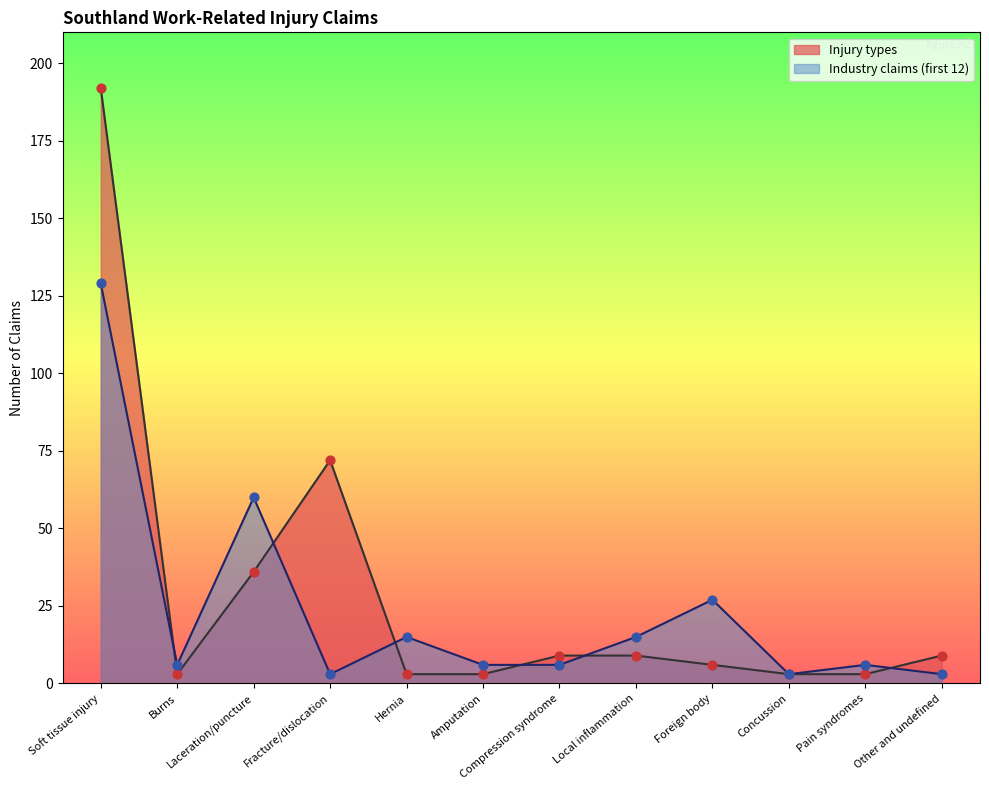

What is the change in value from Soft tissue injury to Foreign body?

-186